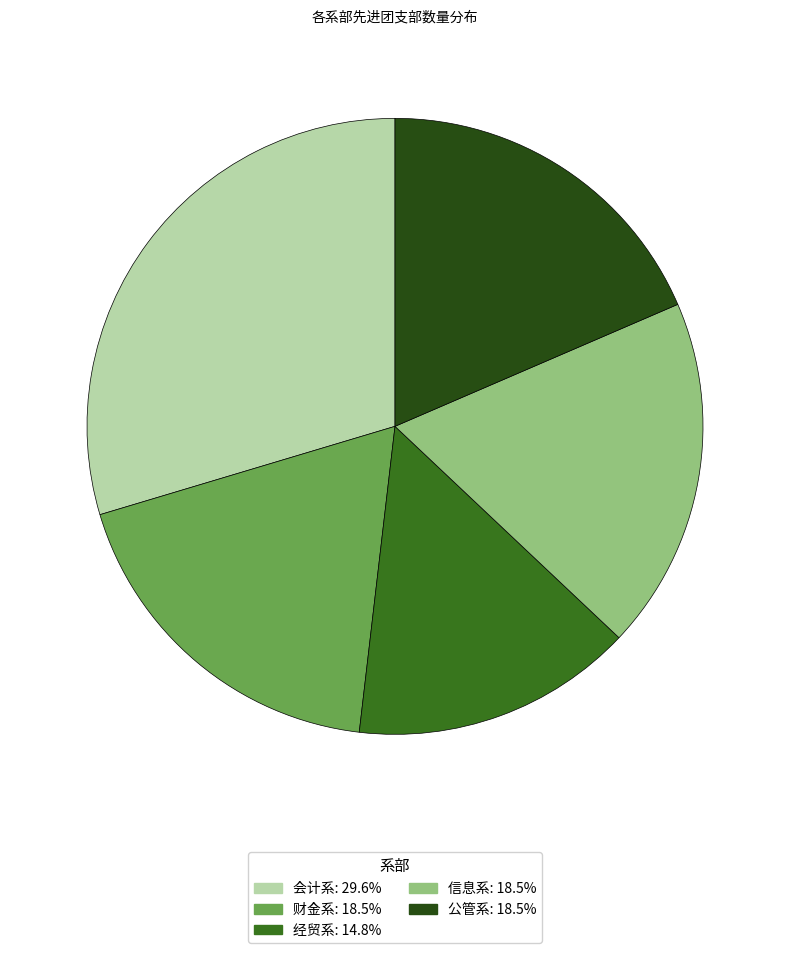

True or false: 财金系 accounts for 31% of the total.

False